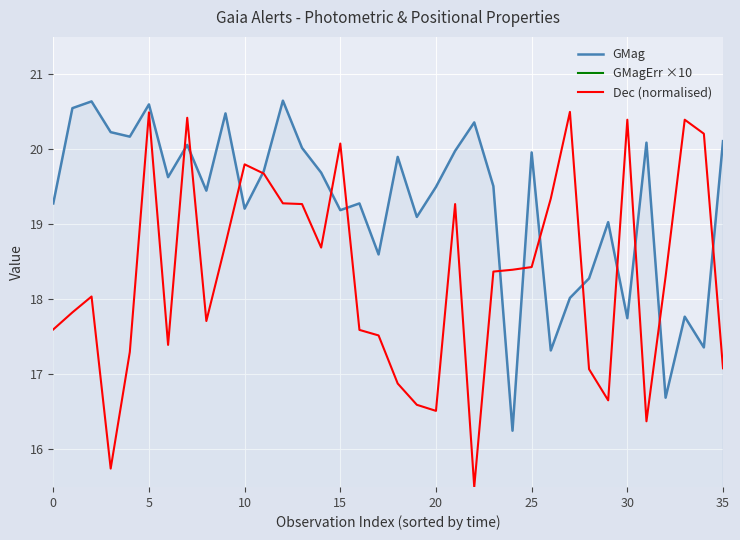

Is this an area chart (filled region under the line)?

No